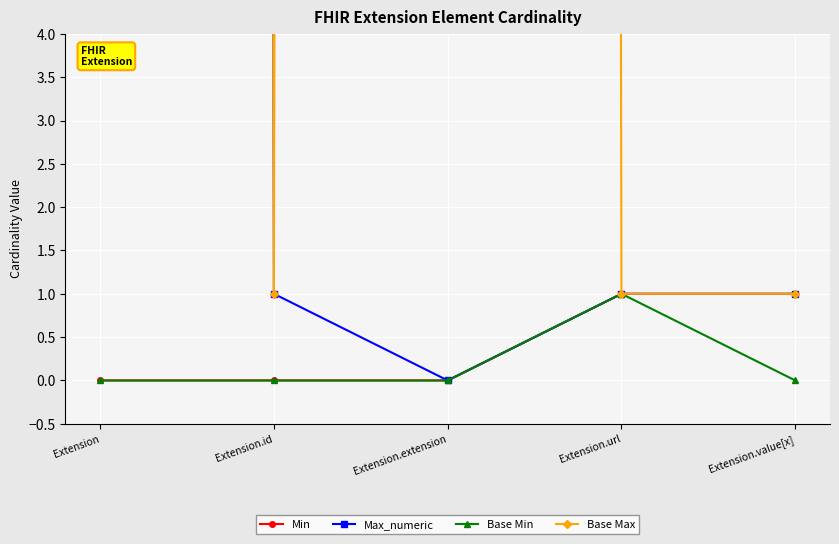

How many values in the Base Min series exceed 0?

1